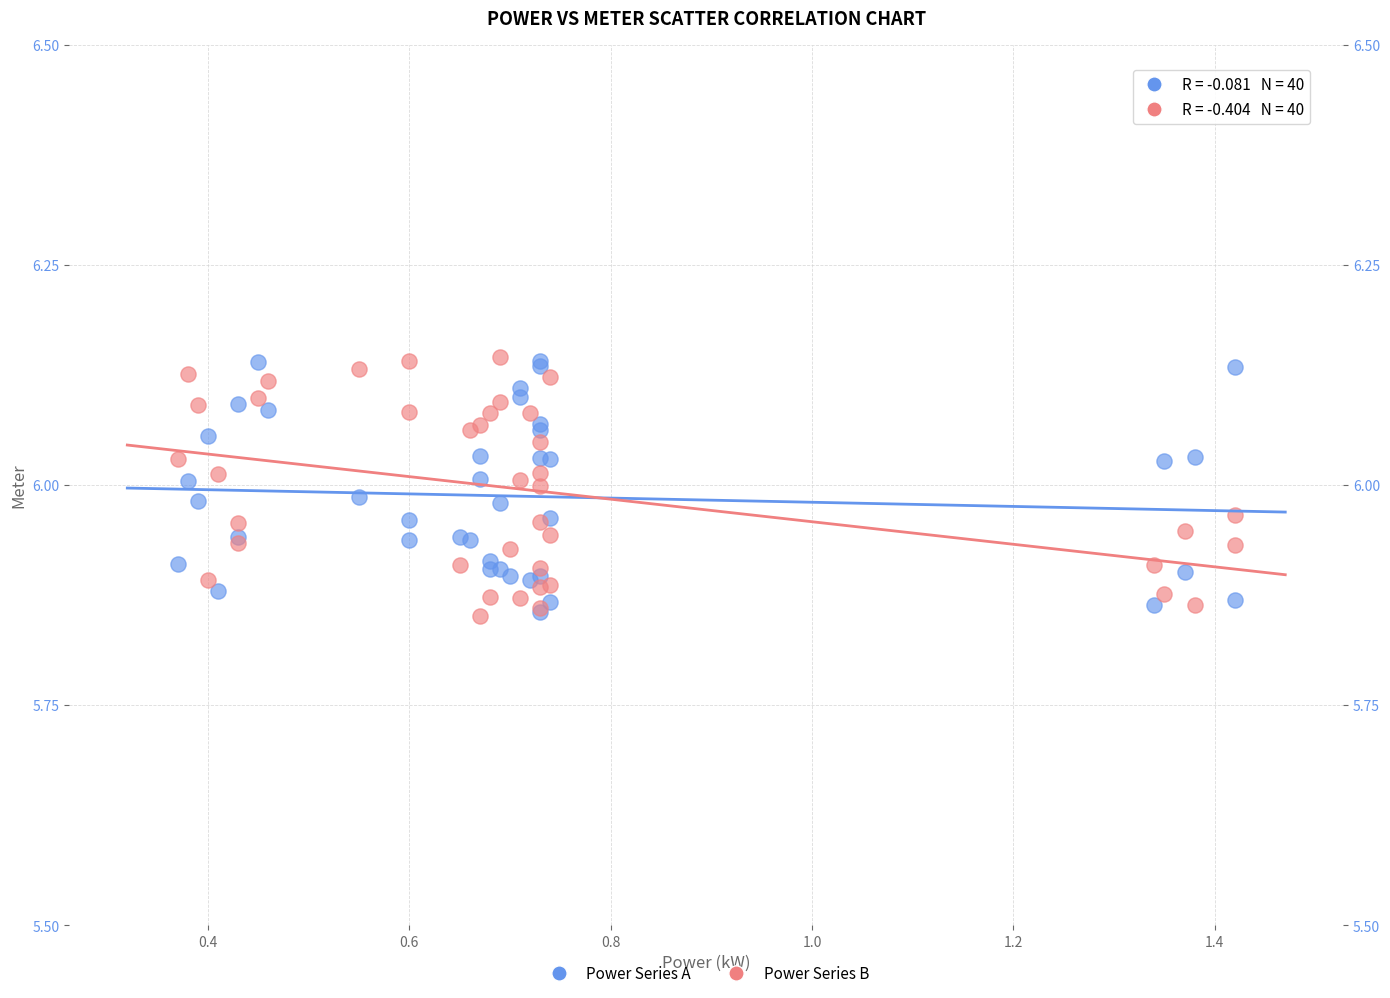

What are all the series names shown in the legend?

Power Series A, Power Series B